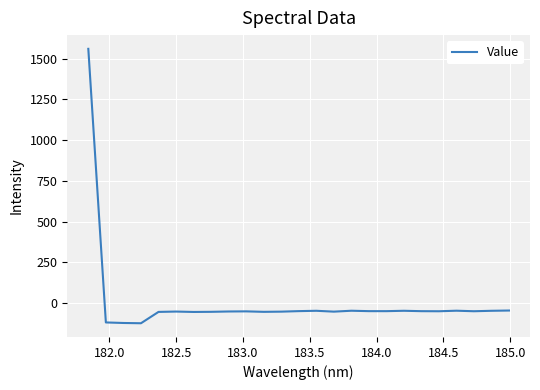

What is the minimum value shown in the chart?

-124.7